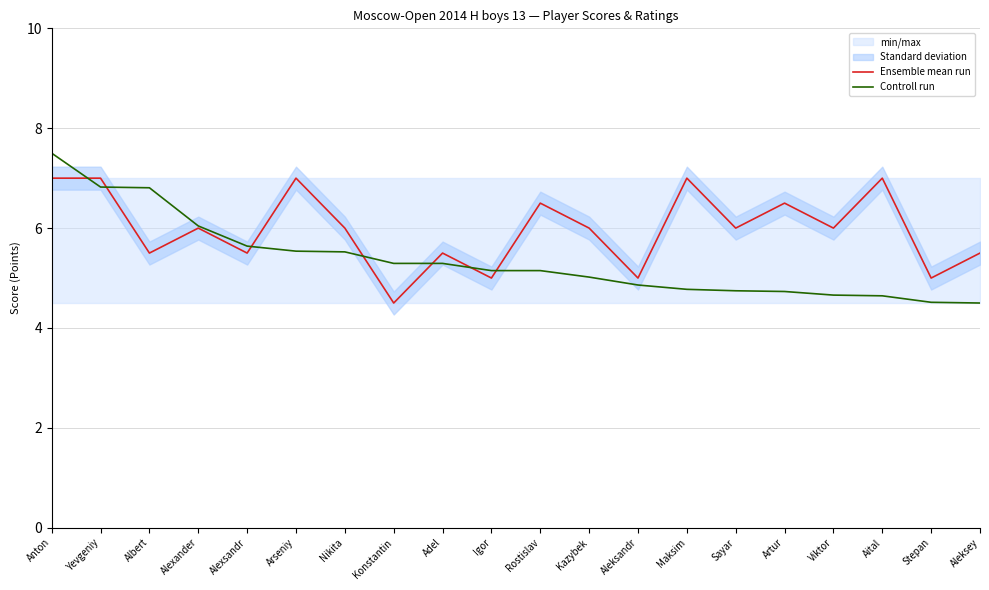

What is the label of the 15th point from the right?

Arseniy